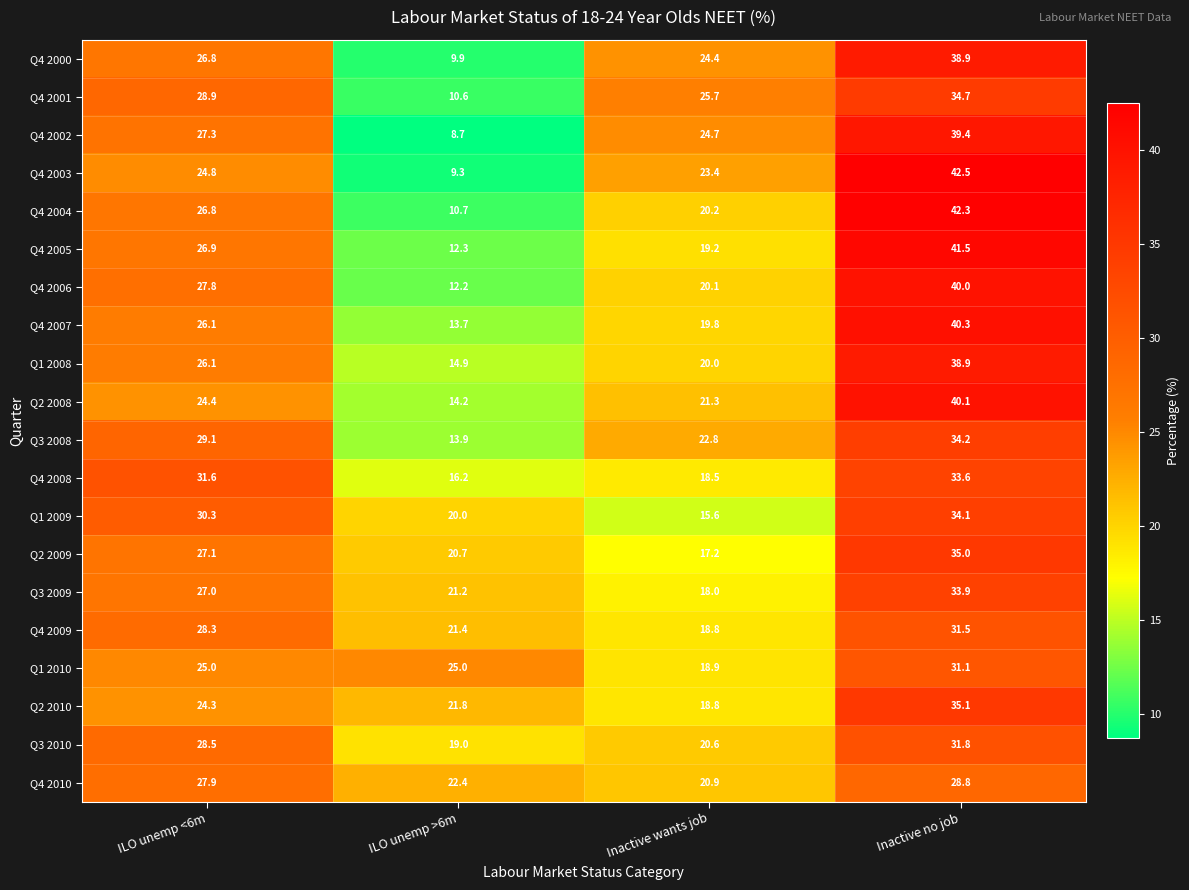

At which label is Q4 2006 closest to 26?

ILO unemp <6m